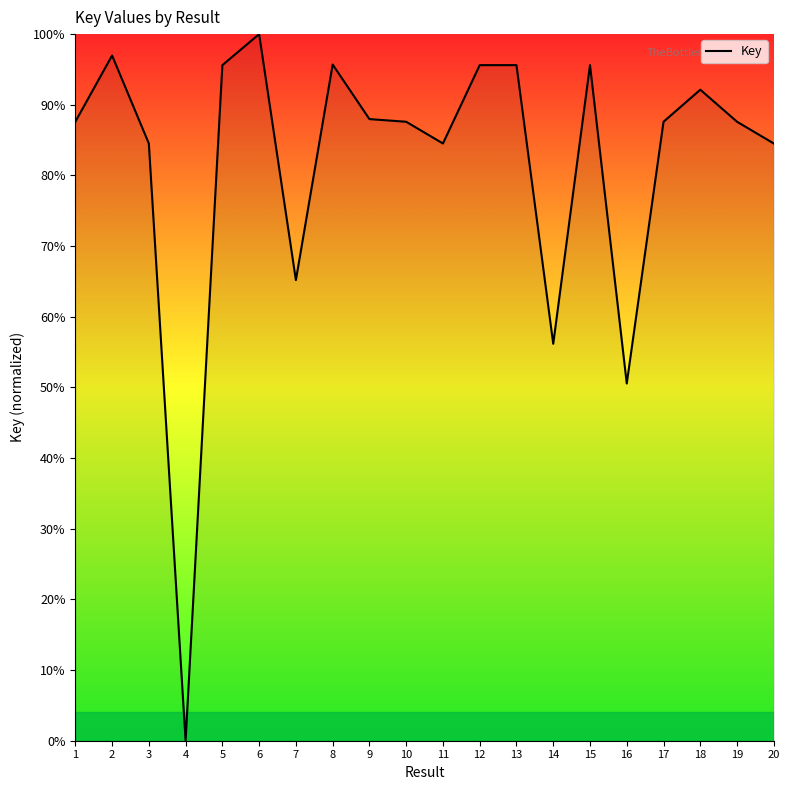

What is the difference between the second highest and second lowest values?

46.4